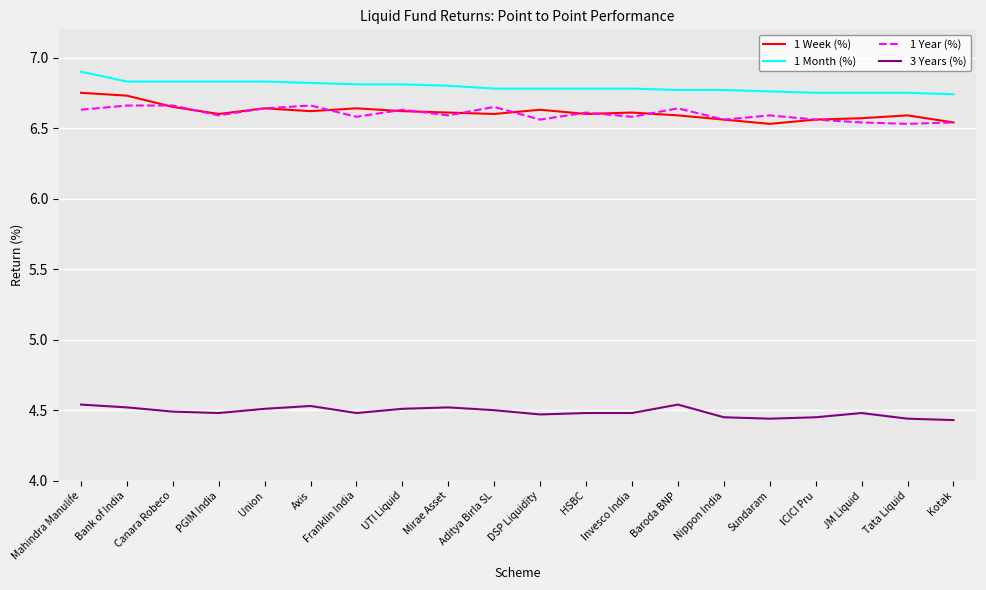

Rank the series by their maximum value, from highest to lowest.

1 Month (%), 1 Week (%), 1 Year (%), 3 Years (%)